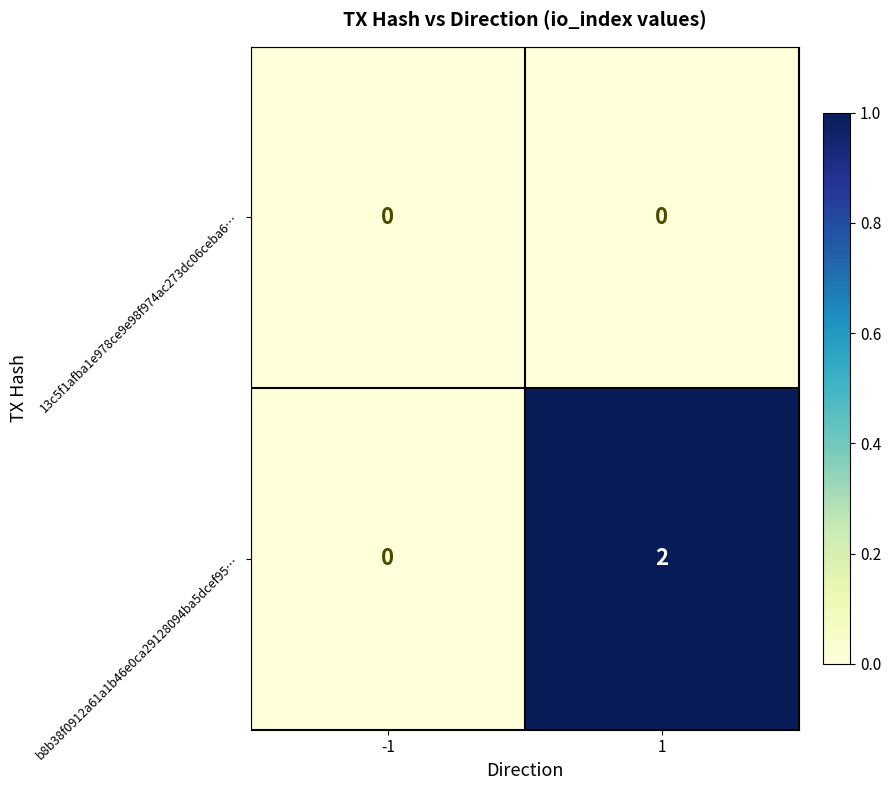

Reading left to right, what are all the values shown in this chart?

13c5f1afba1e978ce9e98f974ac273dc06ceba6…: 0	0
b8b38f0912a61a1b46e0ca29128094ba5dcef95…: 0	2